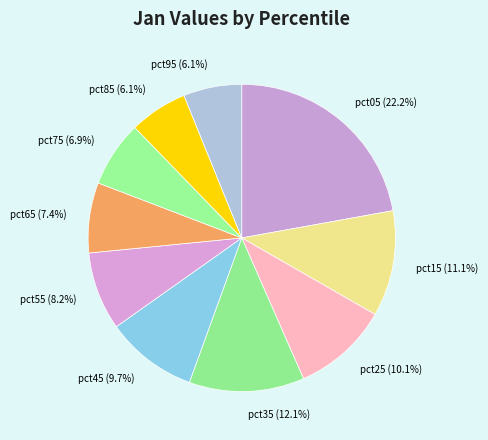

To the nearest percent, what is the difference between the pct35 and pct95 slice percentages?

6%